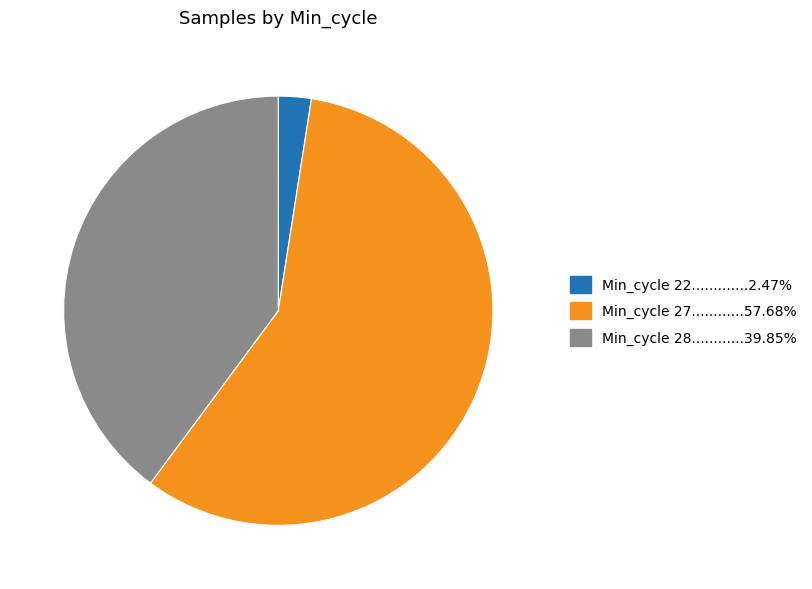

How many slices are in this pie chart?

3